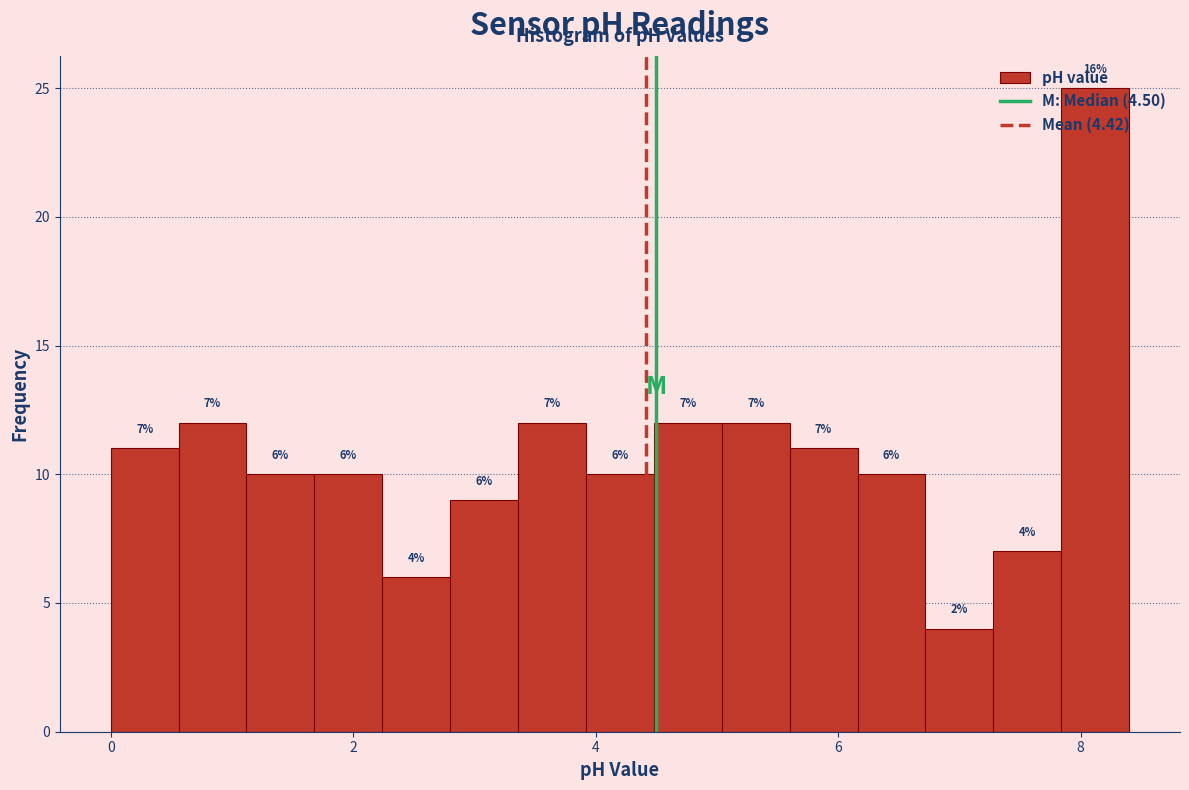

Read against the x-axis, roughly where is the centre of the tallest bar?

8.2